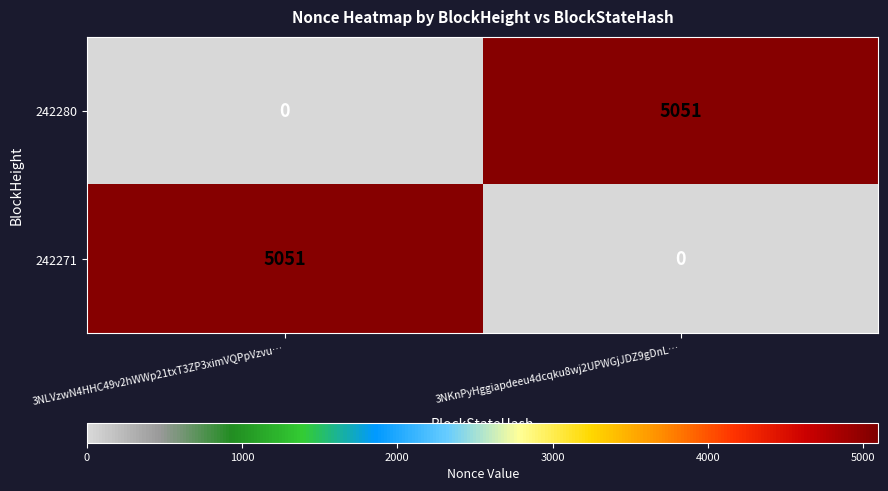

True or false: 242280 has a value of 5051 at 3NKnPyHggiapdeeu4dcqku8wj2UPWGjJDZ9gDnL….

True